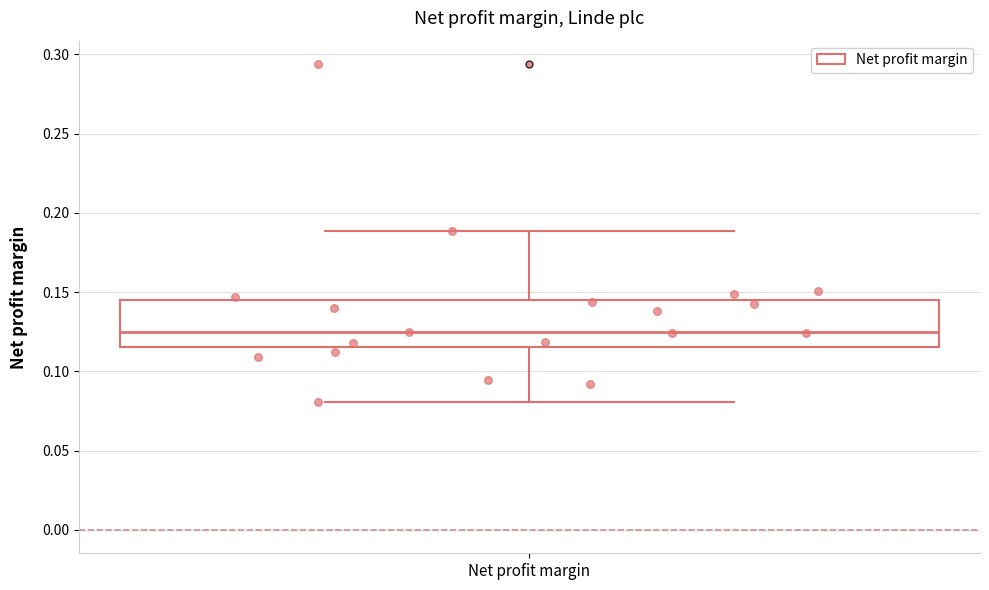

Where is the upper edge of the box for Net profit margin on the y-axis? The values are not printed on the chart, so give them approximately, as read against the axis.

0.145